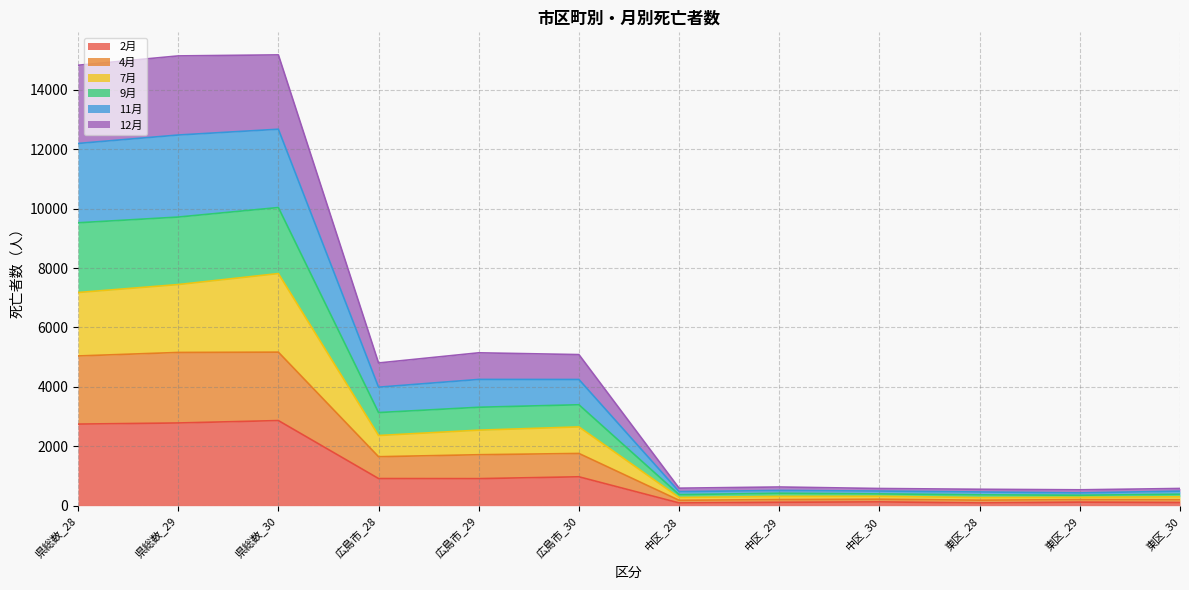

Which label corresponds to the largest value in the chart?

県総数_30